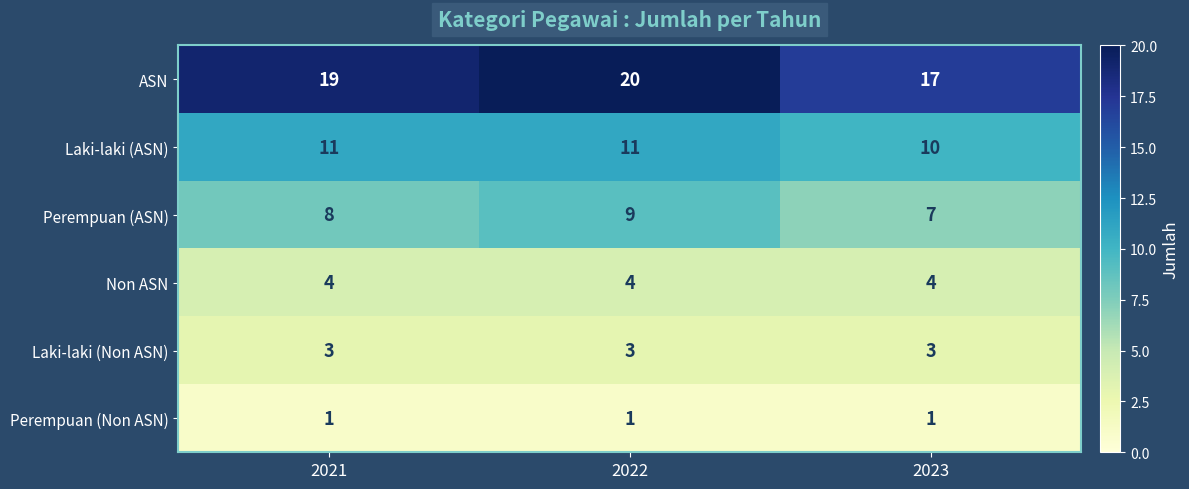

True or false: Laki-laki (Non ASN) has a value of 3 at 2021.

True